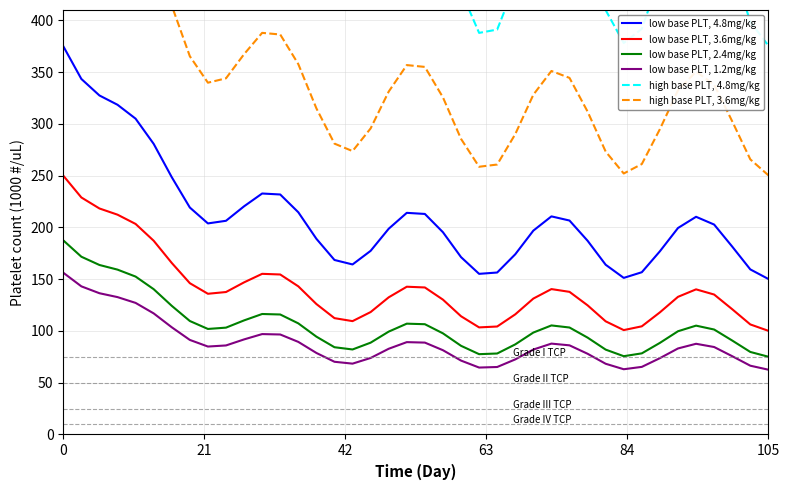

True or false: high base PLT, 3.6mg/kg and high base PLT, 4.8mg/kg cross at least once.

False